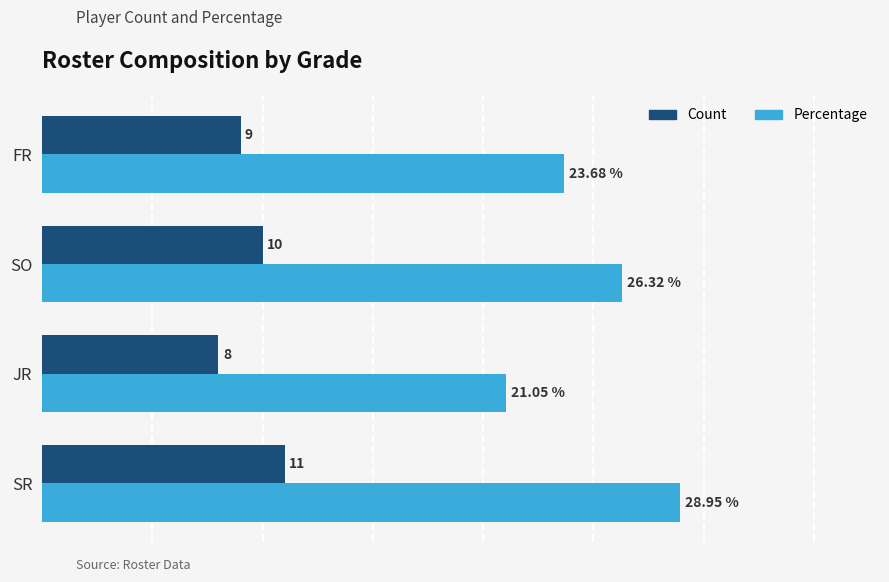

At which category does the chart reach its peak across all series?

SR